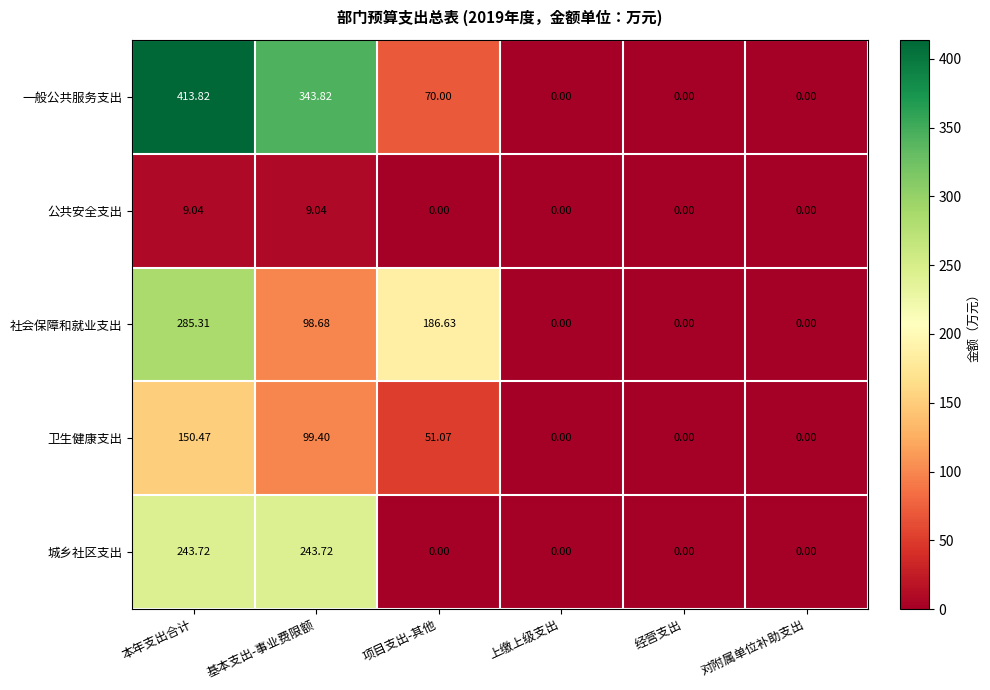

At how many categories does at least one series exceed 82?

3